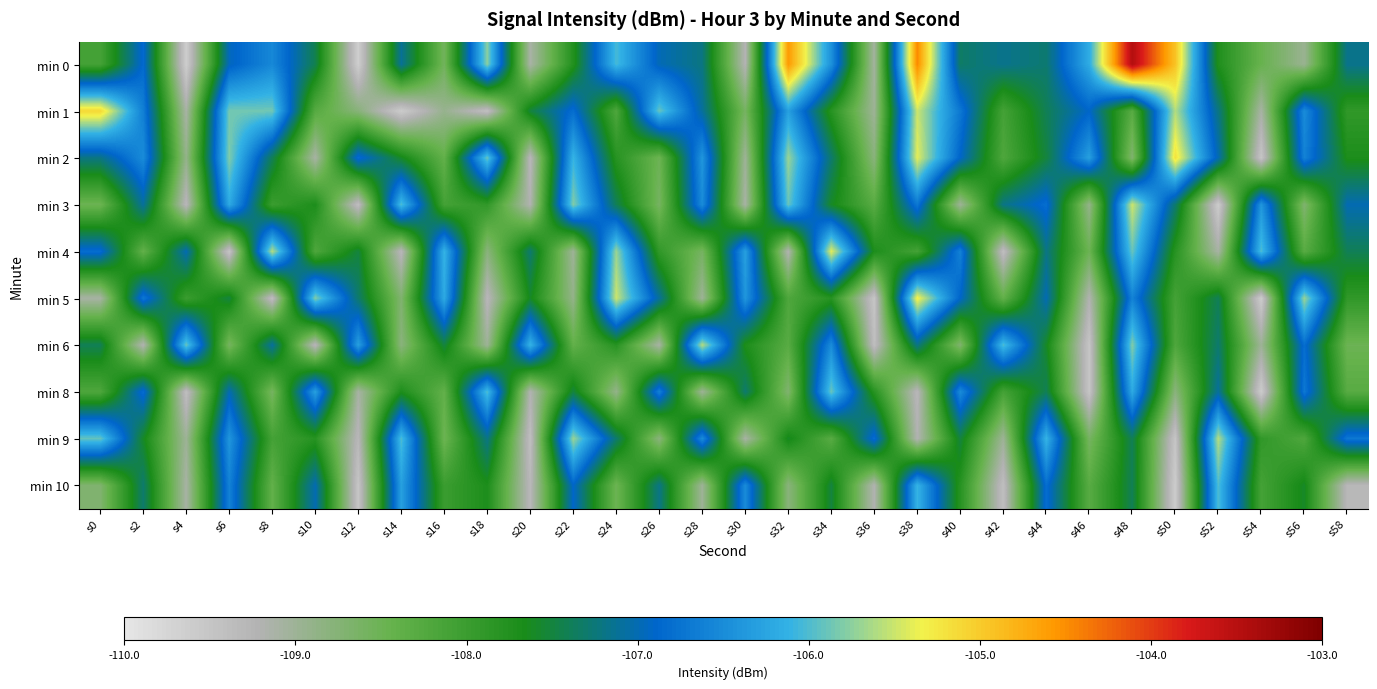

Reading left to right, extract all data points from this chart.

min 0: s0=-108.1	s2=-106.8	s4=-109.6	s6=-107.0	s8=-106.5	s10=-107.4	s12=-109.6	s14=-107.1	s16=-108.6	s18=-105.8	s20=-109.1	s22=-107.8	s24=-106.0	s26=-107.0	s28=-107.2	s30=-109.2	s32=-104.6	s34=-106.4	s36=-109.1	s38=-104.5	s40=-107.3	s42=-107.2	s44=-107.3	s46=-106.2	s48=-103.5	s50=-104.9	s52=-107.7	s54=-108.5	s56=-109.0	s58=-107.2
min 1: s0=-105.1	s2=-106.6	s4=-109.1	s6=-105.8	s8=-105.9	s10=-108.3	s12=-108.8	s14=-109.6	s16=-108.9	s18=-109.4	s20=-107.5	s22=-106.8	s24=-108.2	s26=-105.9	s28=-107.1	s30=-108.6	s32=-106.3	s34=-107.8	s36=-109.0	s38=-105.5	s40=-106.7	s42=-108.1	s44=-107.4	s46=-106.9	s48=-108.3	s50=-105.6	s52=-107.2	s54=-109.1	s56=-106.5	s58=-107.9
min 2: s0=-107.2	s2=-106.5	s4=-108.9	s6=-105.8	s8=-107.4	s10=-109.1	s12=-106.8	s14=-107.6	s16=-108.4	s18=-105.9	s20=-109.3	s22=-106.1	s24=-107.8	s26=-108.5	s28=-106.4	s30=-109.0	s32=-105.7	s34=-107.3	s36=-108.8	s38=-105.4	s40=-106.9	s42=-108.2	s44=-107.5	s46=-106.3	s48=-108.7	s50=-105.2	s52=-107.0	s54=-109.5	s56=-106.6	s58=-107.7
min 3: s0=-108.5	s2=-107.1	s4=-109.3	s6=-106.2	s8=-108.0	s10=-107.7	s12=-109.4	s14=-106.0	s16=-108.1	s18=-107.9	s20=-109.2	s22=-105.8	s24=-107.4	s26=-108.6	s28=-106.5	s30=-109.1	s32=-105.9	s34=-107.6	s36=-108.3	s38=-106.7	s40=-109.0	s42=-107.2	s44=-106.8	s46=-108.9	s48=-105.5	s50=-107.3	s52=-109.6	s54=-106.4	s56=-108.7	s58=-107.0
min 4: s0=-106.8	s2=-108.4	s4=-107.0	s6=-109.5	s8=-105.6	s10=-108.2	s12=-107.5	s14=-109.3	s16=-106.1	s18=-108.8	s20=-107.3	s22=-109.0	s24=-105.7	s26=-107.9	s28=-108.6	s30=-106.3	s32=-109.2	s34=-105.4	s36=-107.7	s38=-108.1	s40=-106.6	s42=-109.4	s44=-107.2	s46=-108.5	s48=-105.9	s50=-107.8	s52=-109.1	s54=-106.0	s56=-108.3	s58=-107.4
min 5: s0=-109.1	s2=-106.7	s4=-108.0	s6=-107.5	s8=-109.4	s10=-105.8	s12=-107.3	s14=-108.7	s16=-106.2	s18=-109.3	s20=-107.6	s22=-108.9	s24=-105.5	s26=-107.1	s28=-109.0	s30=-106.4	s32=-108.2	s34=-107.8	s36=-109.5	s38=-105.3	s40=-106.9	s42=-108.4	s44=-107.0	s46=-109.2	s48=-106.6	s50=-108.1	s52=-107.4	s54=-109.6	s56=-105.7	s58=-107.9
min 6: s0=-107.4	s2=-109.2	s4=-105.9	s6=-108.6	s8=-107.1	s10=-109.3	s12=-106.3	s14=-108.8	s16=-107.5	s18=-109.0	s20=-106.1	s22=-108.4	s24=-107.8	s26=-109.1	s28=-105.6	s30=-107.7	s32=-108.3	s34=-106.5	s36=-109.4	s38=-107.2	s40=-108.7	s42=-106.0	s44=-107.6	s46=-109.5	s48=-105.8	s50=-108.2	s52=-107.3	s54=-109.0	s56=-106.8	s58=-108.5
min 8: s0=-108.2	s2=-106.8	s4=-109.4	s6=-107.0	s8=-108.6	s10=-106.3	s12=-109.1	s14=-107.7	s16=-108.4	s18=-106.0	s20=-109.2	s22=-107.5	s24=-108.9	s26=-106.6	s28=-109.0	s30=-107.3	s32=-108.7	s34=-105.9	s36=-107.8	s38=-109.3	s40=-106.5	s42=-108.1	s44=-107.4	s46=-109.5	s48=-106.2	s50=-108.8	s52=-107.1	s54=-109.6	s56=-106.7	s58=-108.3
min 9: s0=-105.9	s2=-107.6	s4=-109.0	s6=-106.4	s8=-108.1	s10=-107.8	s12=-109.3	s14=-106.0	s16=-108.5	s18=-107.2	s20=-109.4	s22=-105.7	s24=-107.3	s26=-108.8	s28=-106.5	s30=-109.1	s32=-107.6	s34=-108.3	s36=-106.8	s38=-109.2	s40=-107.5	s42=-109.0	s44=-106.1	s46=-108.6	s48=-107.4	s50=-109.5	s52=-105.6	s54=-107.9	s56=-108.2	s58=-106.7
min 10: s0=-108.7	s2=-107.3	s4=-109.1	s6=-106.6	s8=-108.4	s10=-107.0	s12=-109.5	s14=-106.3	s16=-108.0	s18=-107.7	s20=-109.3	s22=-106.9	s24=-108.5	s26=-107.2	s28=-109.0	s30=-106.5	s32=-108.8	s34=-107.5	s36=-109.2	s38=-106.1	s40=-107.8	s42=-109.4	s44=-106.8	s46=-108.3	s48=-107.4	s50=-109.6	s52=-106.0	s54=-108.1	s56=-107.6	s58=-109.3